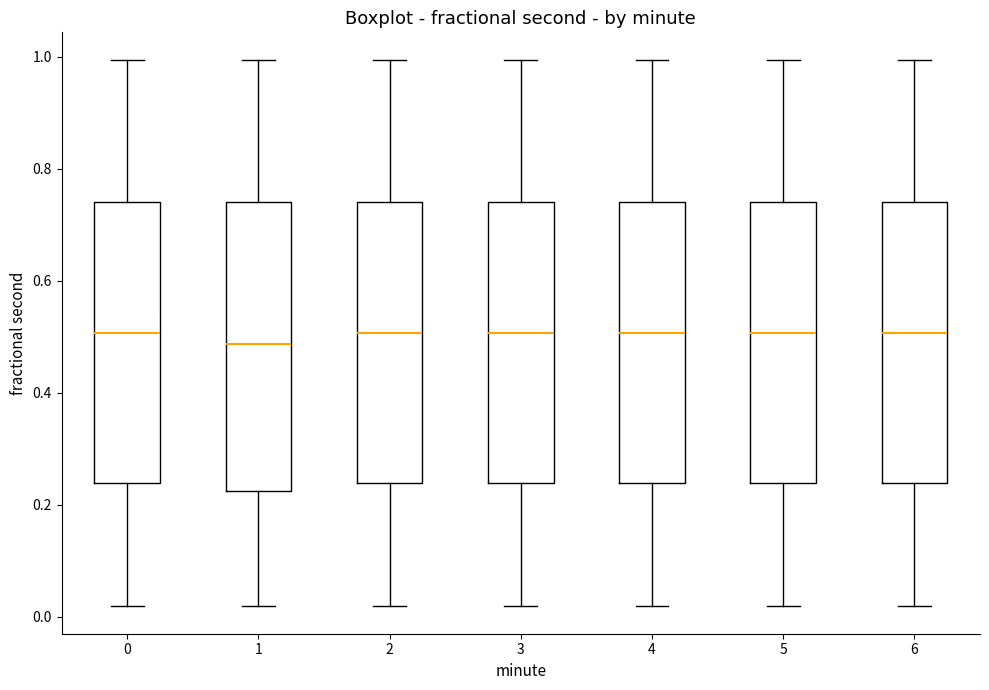

Where does the lower whisker of the box at x = 5 end on the y-axis? The values are not printed on the chart, so give them approximately, as read against the axis.

0.02